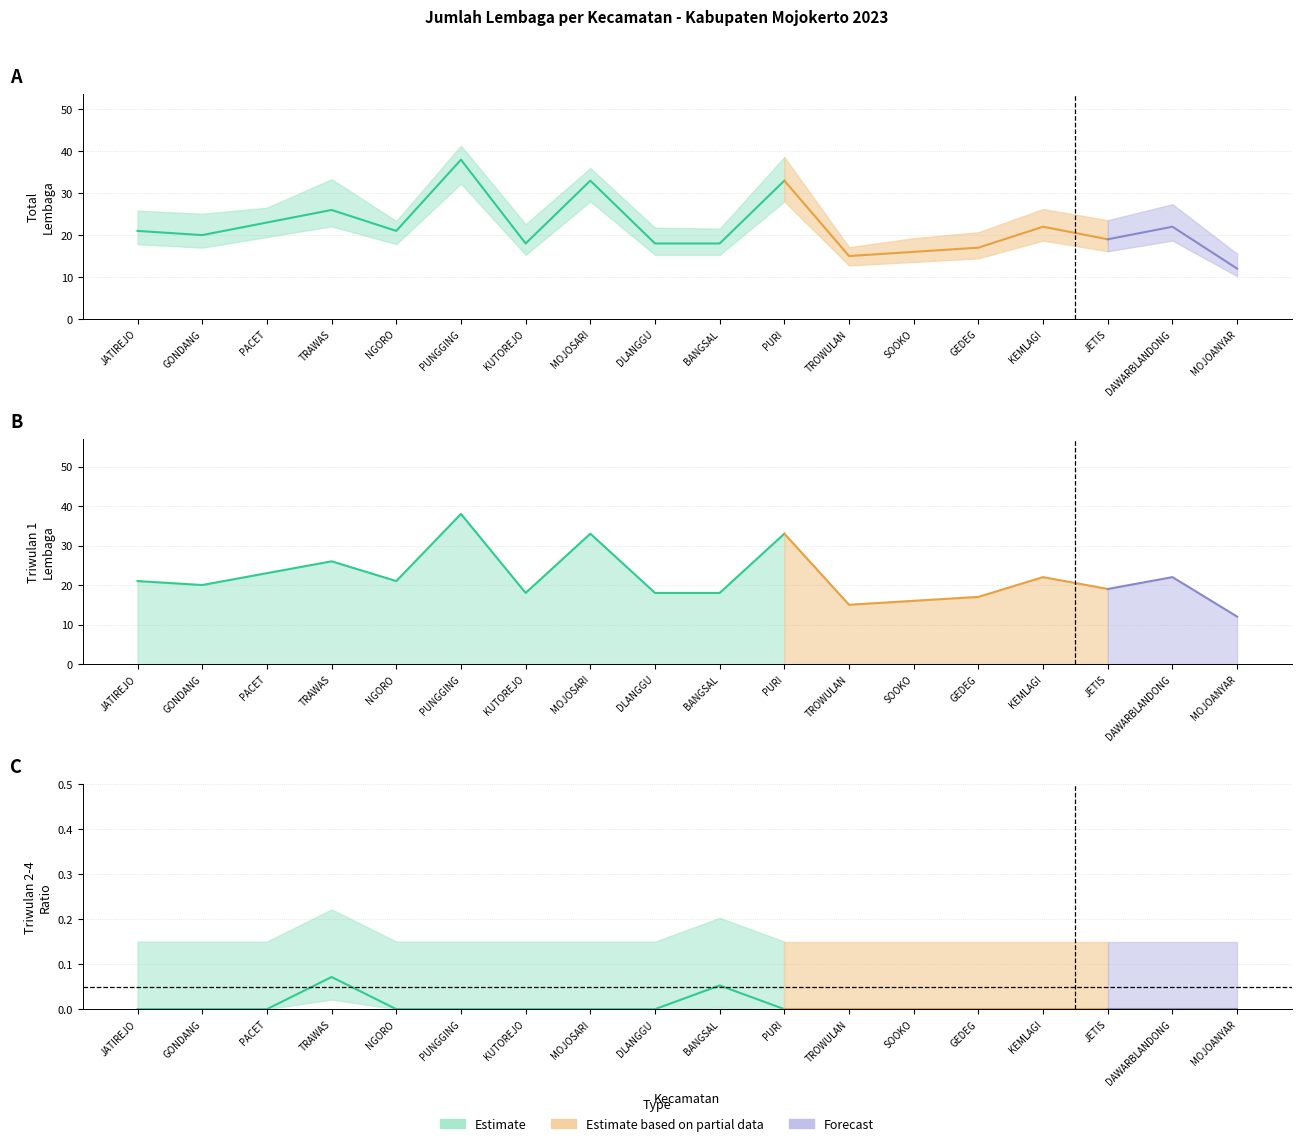

True or false: Total has a value of 6 at TRAWAS.

False